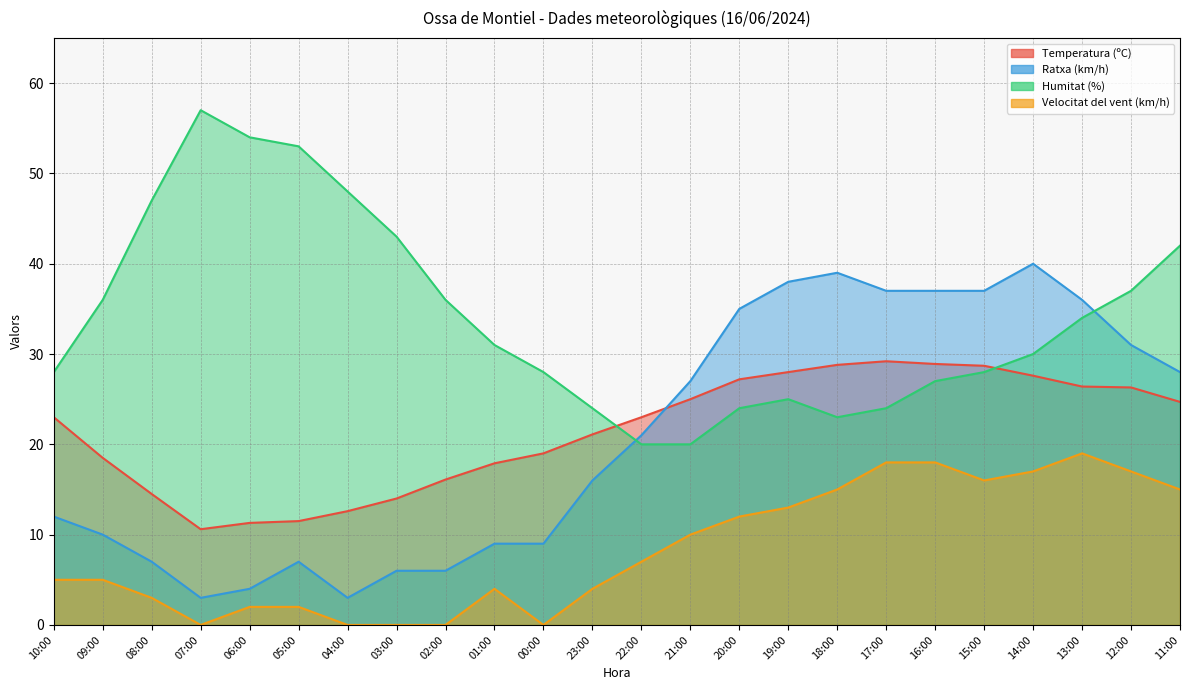

What is the approximate value of Temperatura (ºC) at 23:00?

21.1